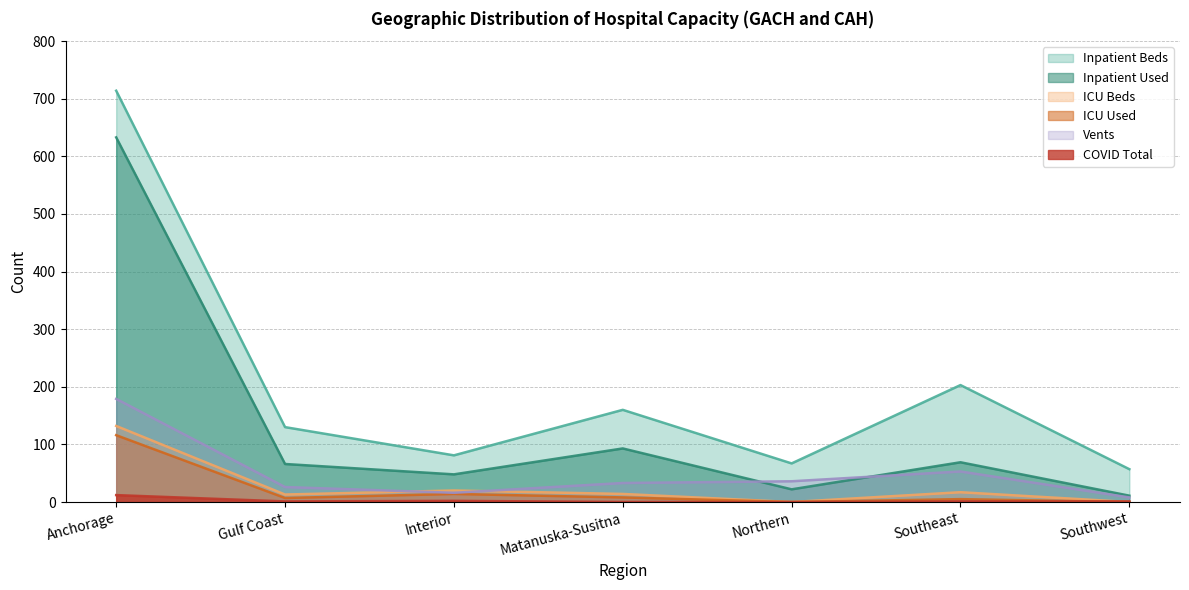

True or false: Inpatient Beds and ICU Beds intersect in this chart.

False